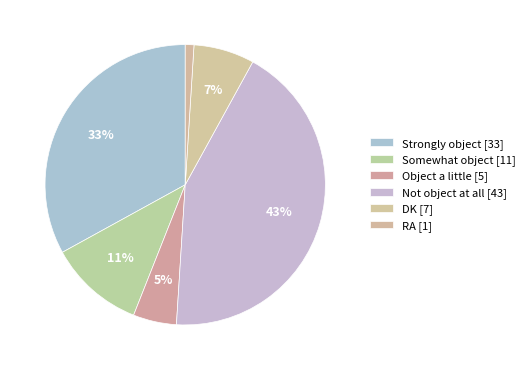

Count the number of slices in the pie.

6